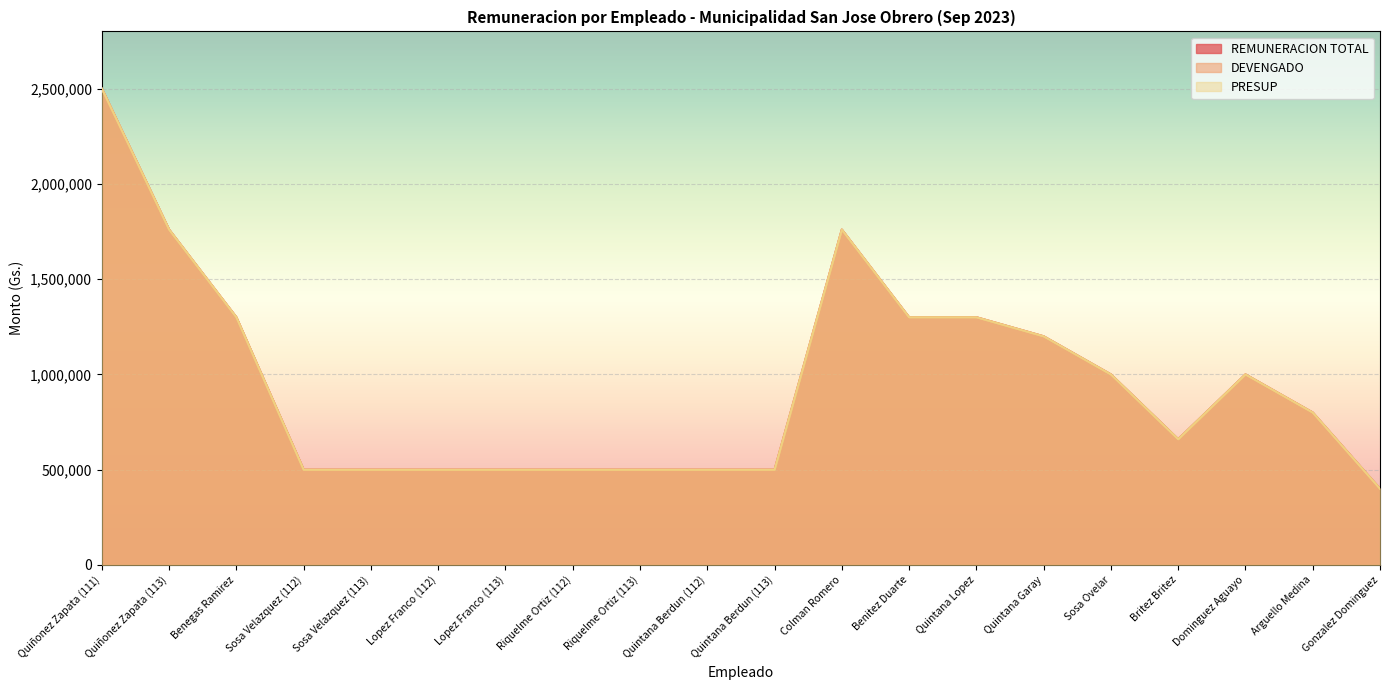

True or false: PRESUP has a value of 315260 at Riquelme Ortiz (112).

False